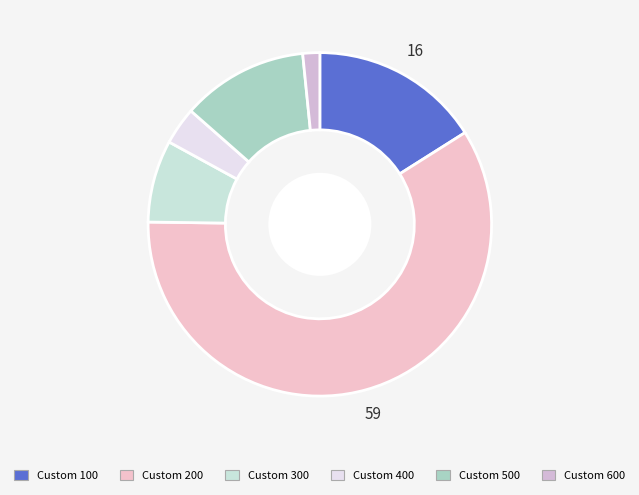

Is it true that Custom 300 is 8% of the pie?

True